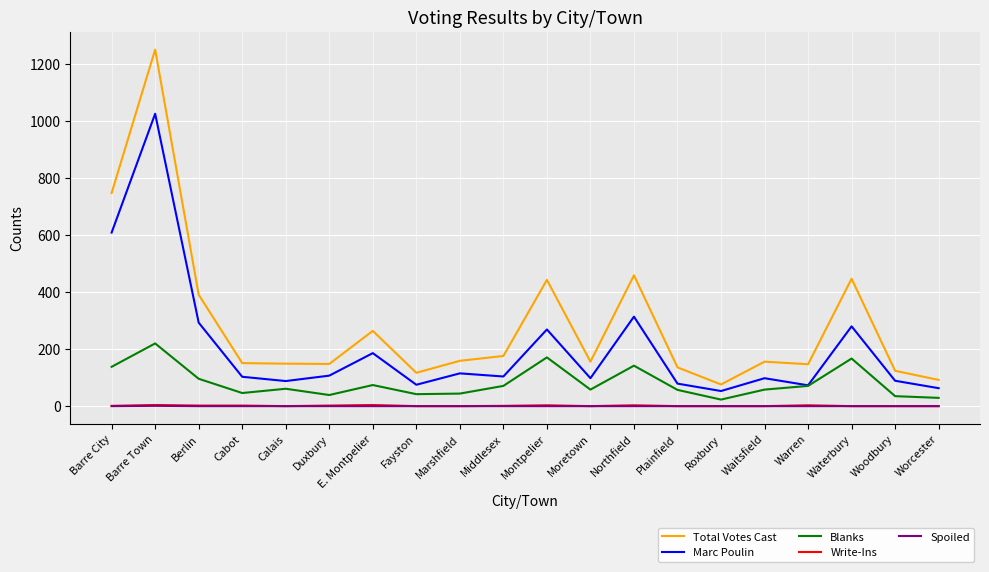

What is the average value of the Total Votes Cast series?

290